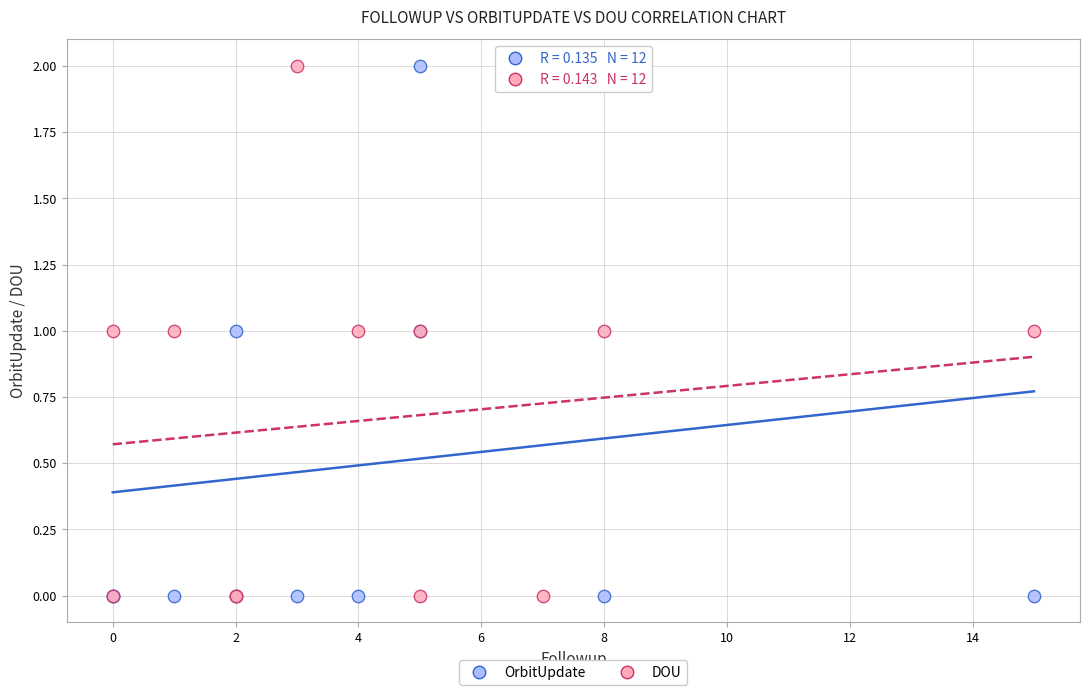

What is the X range (max minus min) for the scatter plot?

15